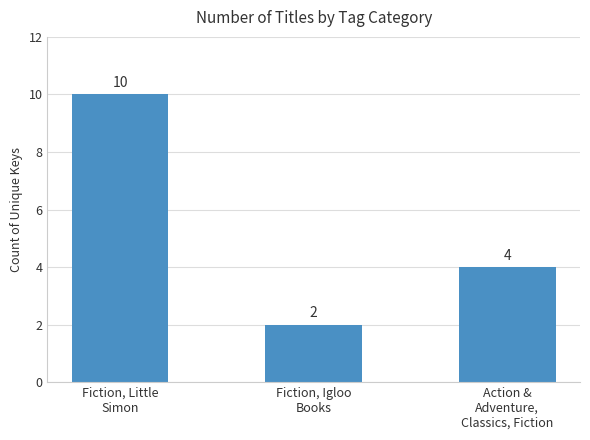

At which label does the data first exceed 4?

Fiction, Little
Simon